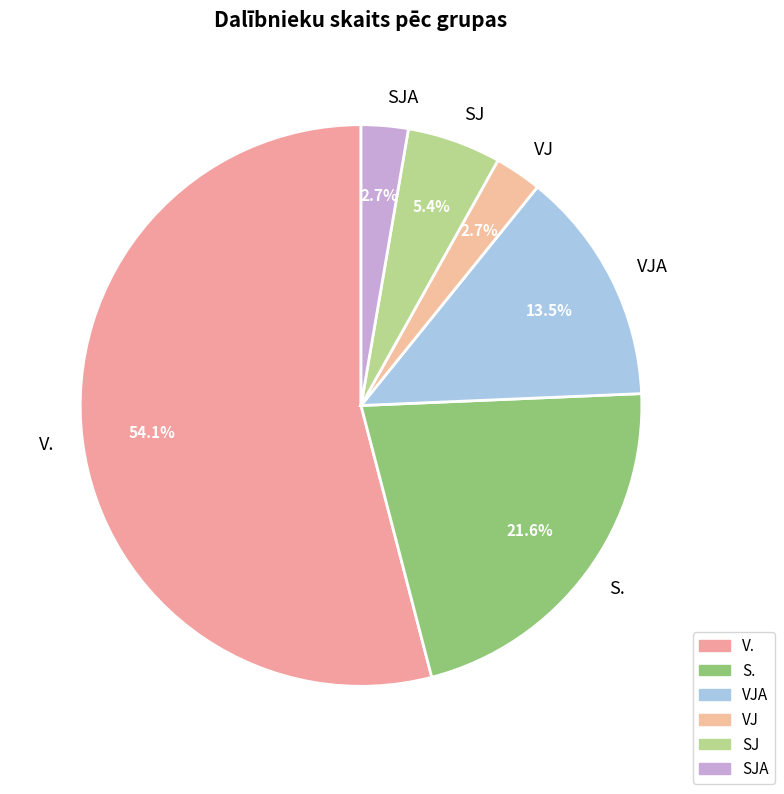

To the nearest percent, what is the difference between the VJ and V. slice percentages?

51%